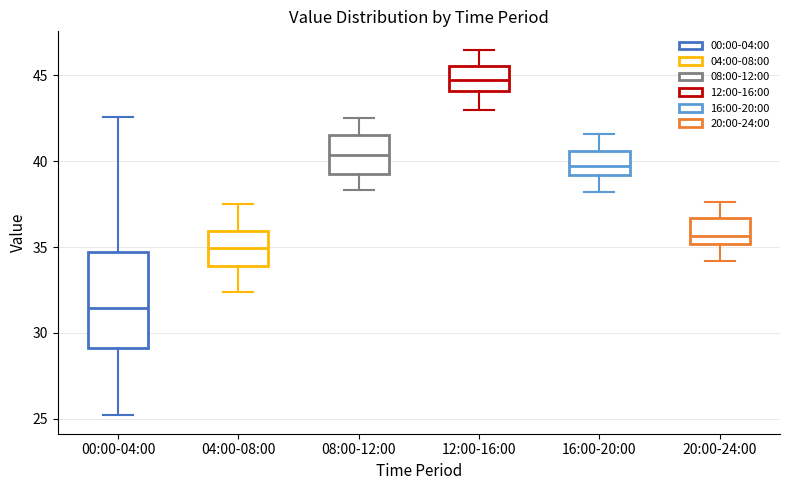

Reading left to right, read every box against the y-axis: the position of its median line, the range the box covers, and the ends of its whiskers. The values are not printed on the chart, so give them approximately, as read against the axis.

00:00-04:00: median 31.5, box 29.0 to 34.5, whiskers 25.0 to 42.5
04:00-08:00: median 35.0, box 34.0 to 36.0, whiskers 32.5 to 37.5
08:00-12:00: median 40.5, box 39.5 to 41.5, whiskers 38.5 to 42.5
12:00-16:00: median 45.0, box 44.0 to 45.5, whiskers 43.0 to 46.5
16:00-20:00: median 39.5, box 39.0 to 40.5, whiskers 38.0 to 41.5
20:00-24:00: median 35.5, box 35.0 to 36.5, whiskers 34.0 to 37.5